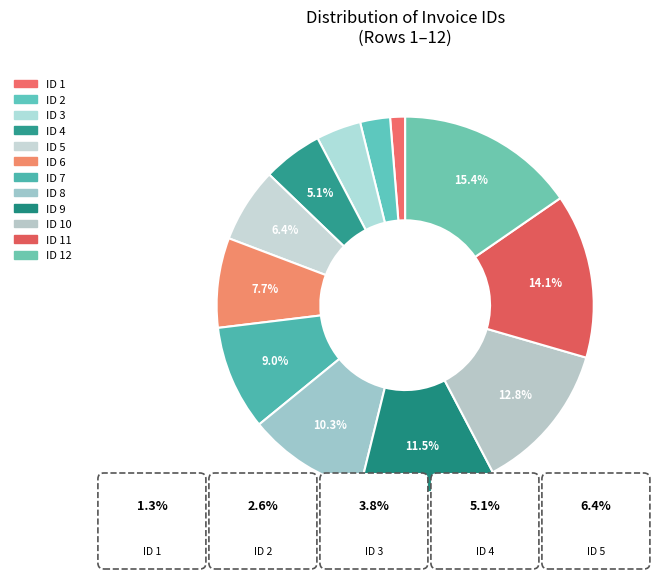

Which slice is the largest?

12